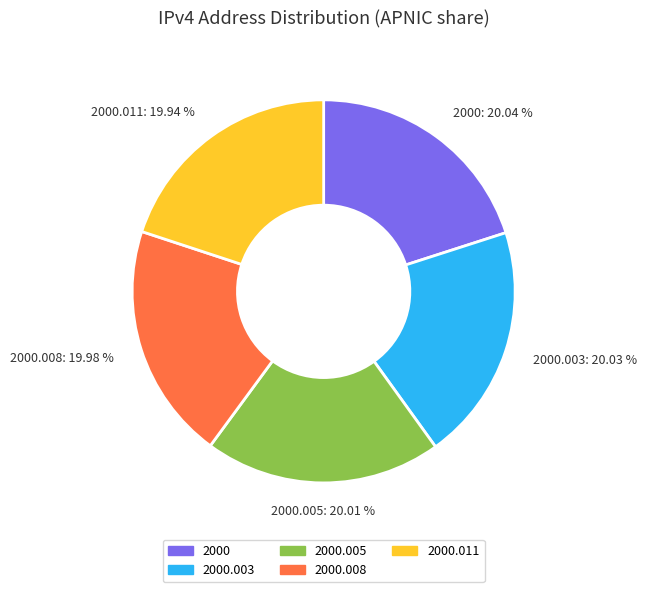

To the nearest percent, what portion does 2000 represent?

20%